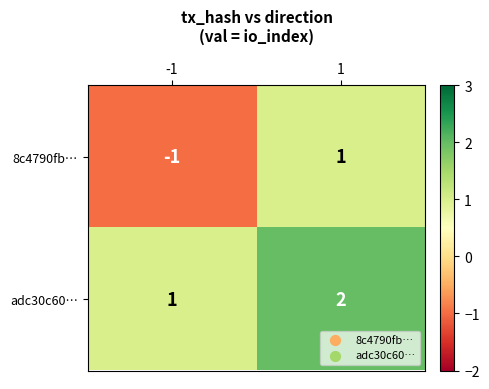

What is the total value across all series at 1?

3